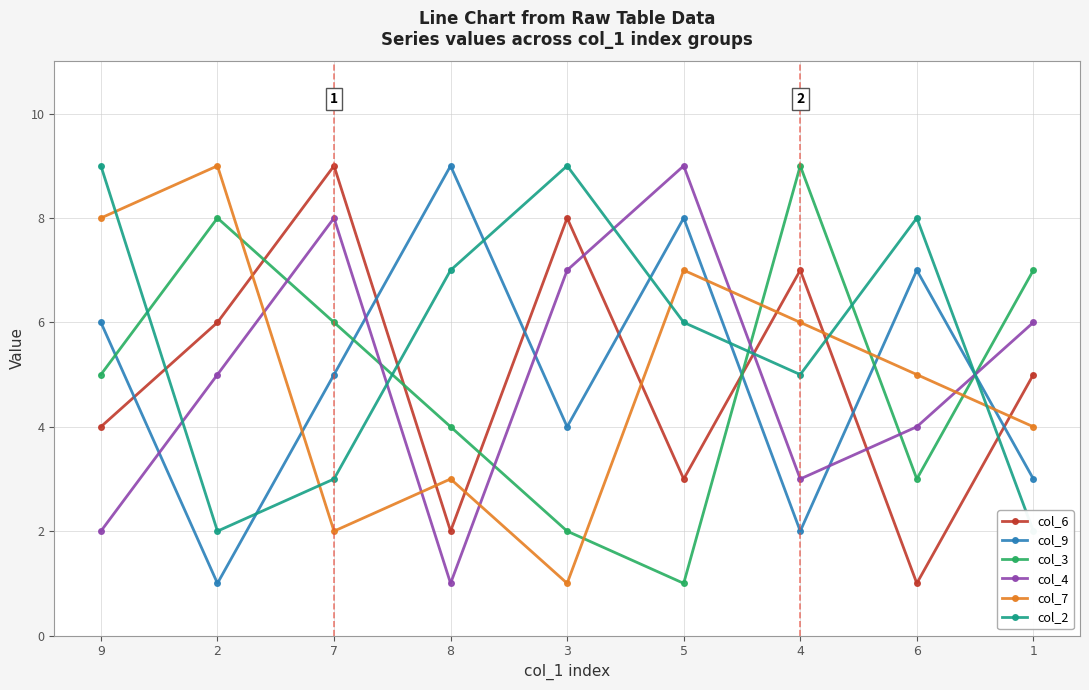

At 1, list the series in order from largest to smallest.

col_3, col_4, col_6, col_7, col_9, col_2